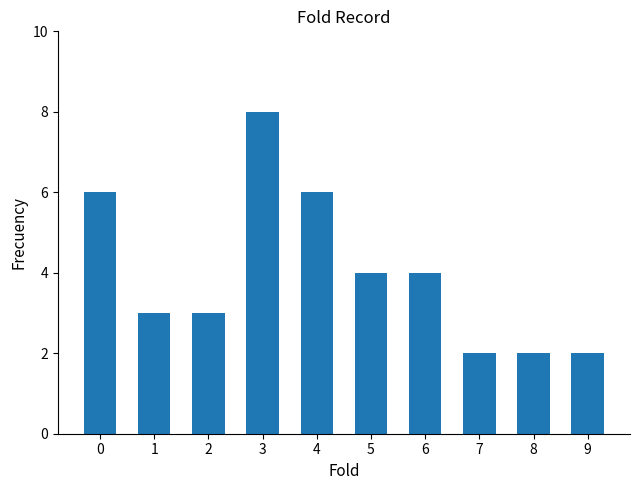

Is it true that the value at 2 is 4?

False